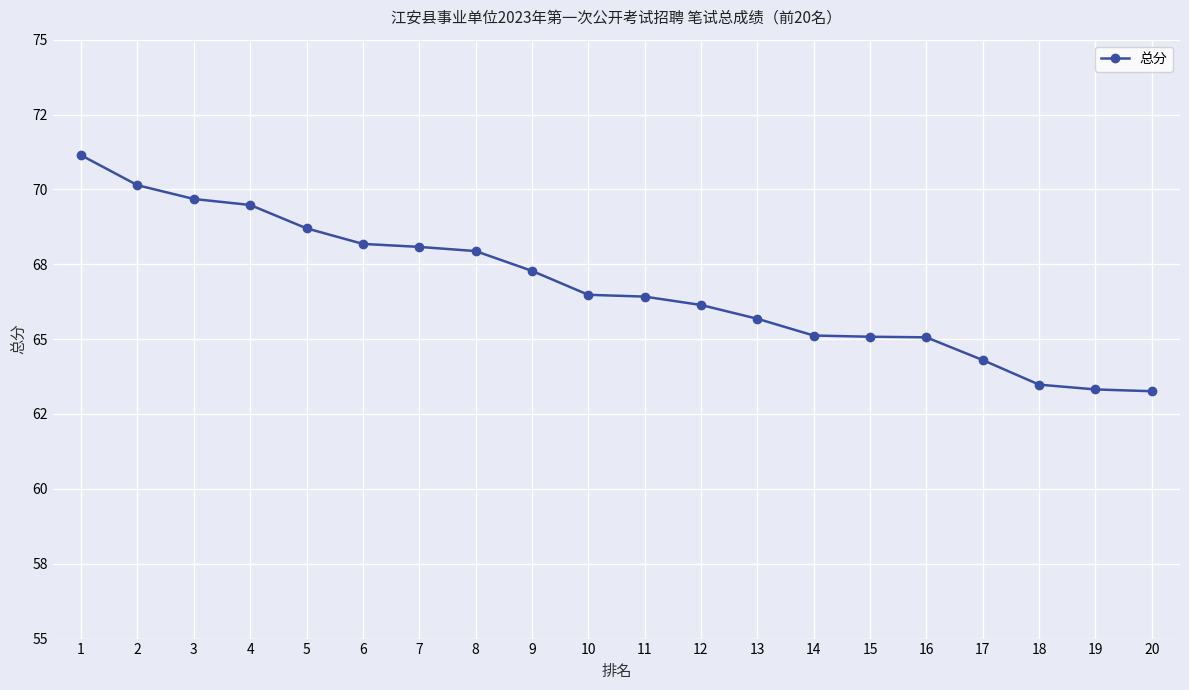

Does the chart have visible grid lines?

Yes